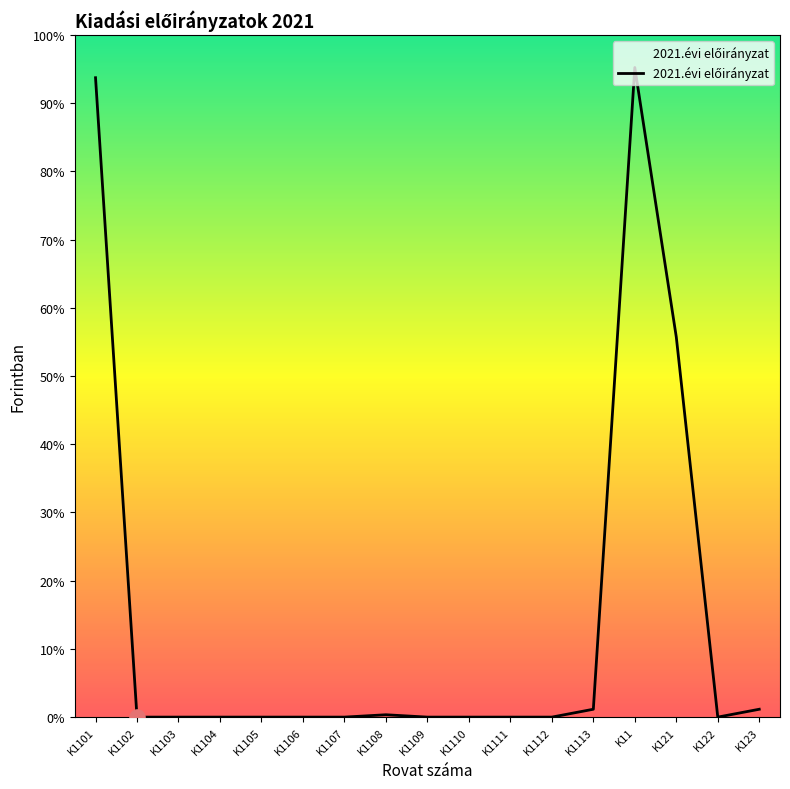

What is the change in value from K1101 to K1112?

-8127372